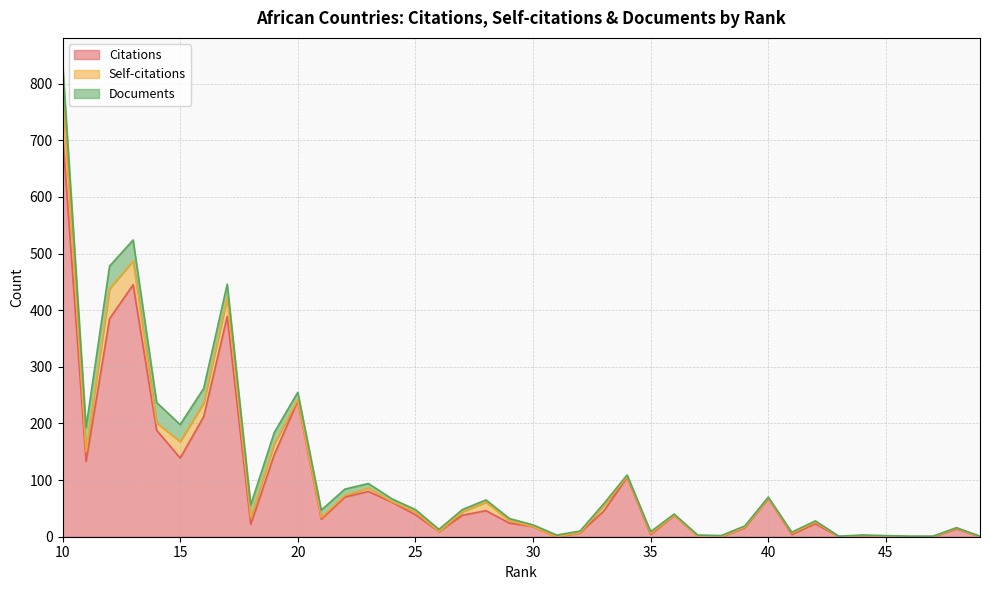

At how many categories does at least one series exceed 410?

2